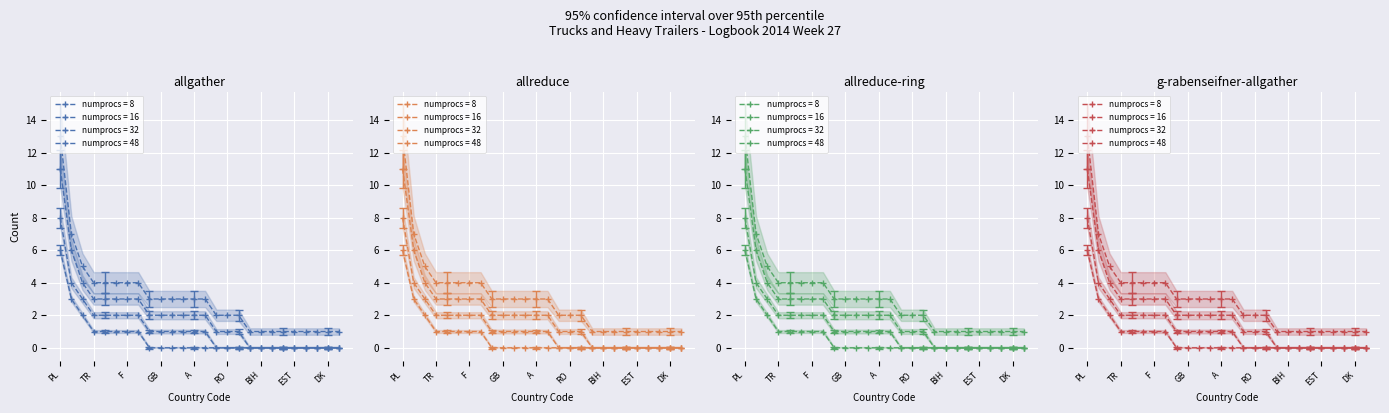

Which label corresponds to the smallest value in the chart?

LT